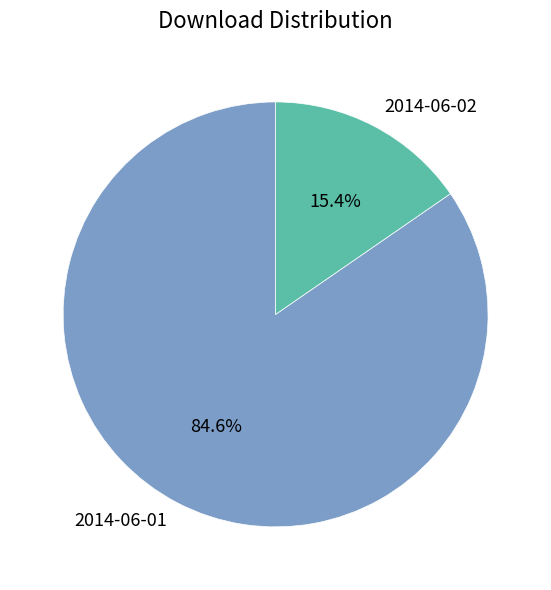

What percentage is the 2014-06-02 slice, to the nearest percent?

15%